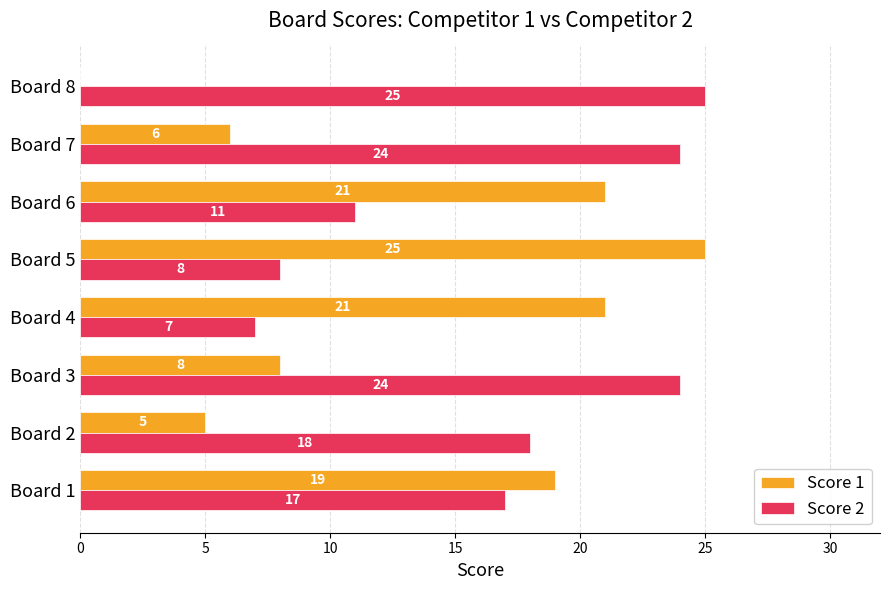

What are all the series names shown in the legend?

Score 1, Score 2